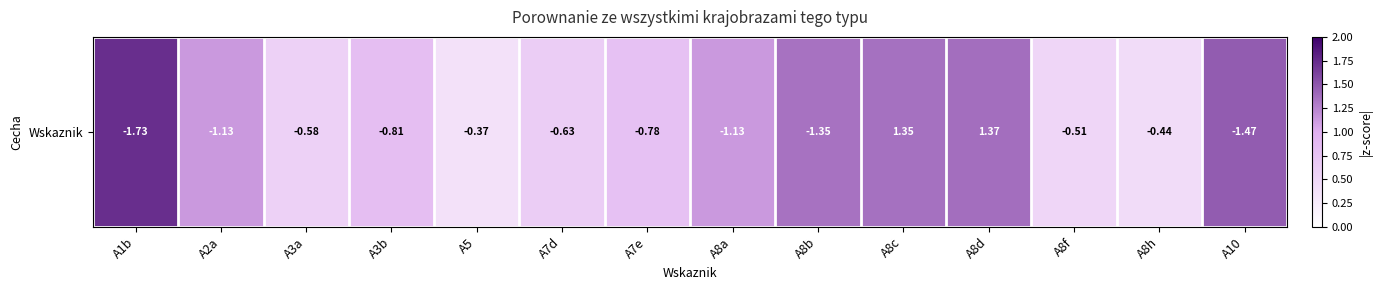

Reading left to right, what are all the values shown in this chart?

A1b=1.7	A2a=1.1	A3a=0.6	A3b=0.8	A5=0.4	A7d=0.6	A7e=0.8	A8a=1.1	A8b=1.3	A8c=1.4	A8d=1.4	A8f=0.5	A8h=0.4	A10=1.5